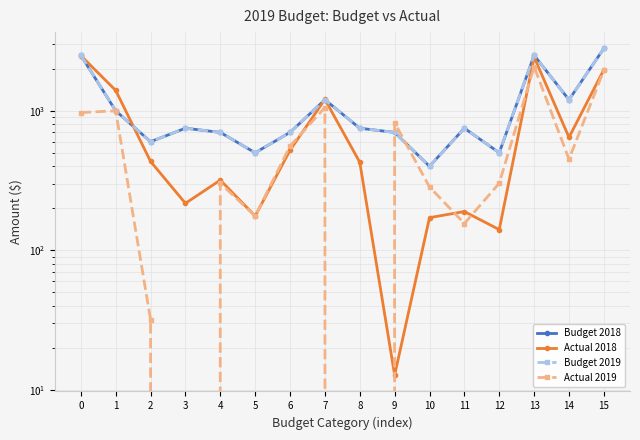

At which category does Actual 2018 reach its first local peak?

4